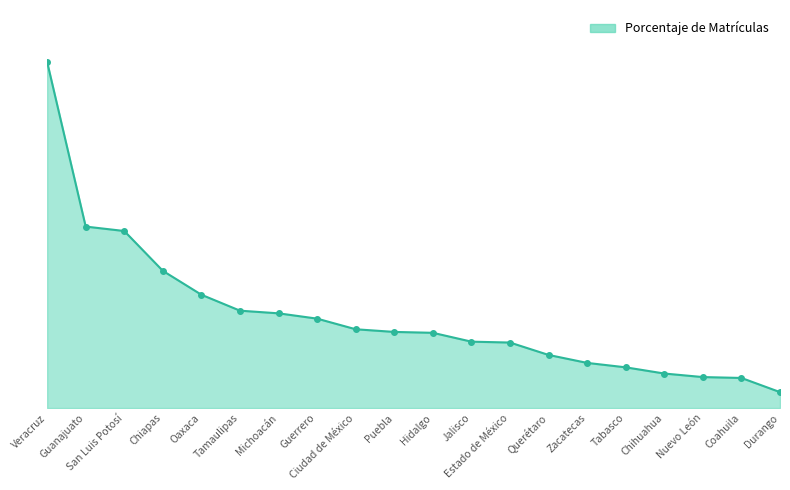

What is the value of the 6th point from the left?

0.1